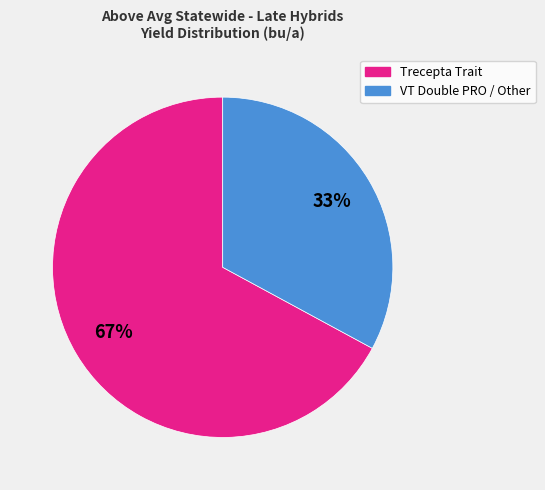

Is there any slice that represents more than half of the pie?

Yes